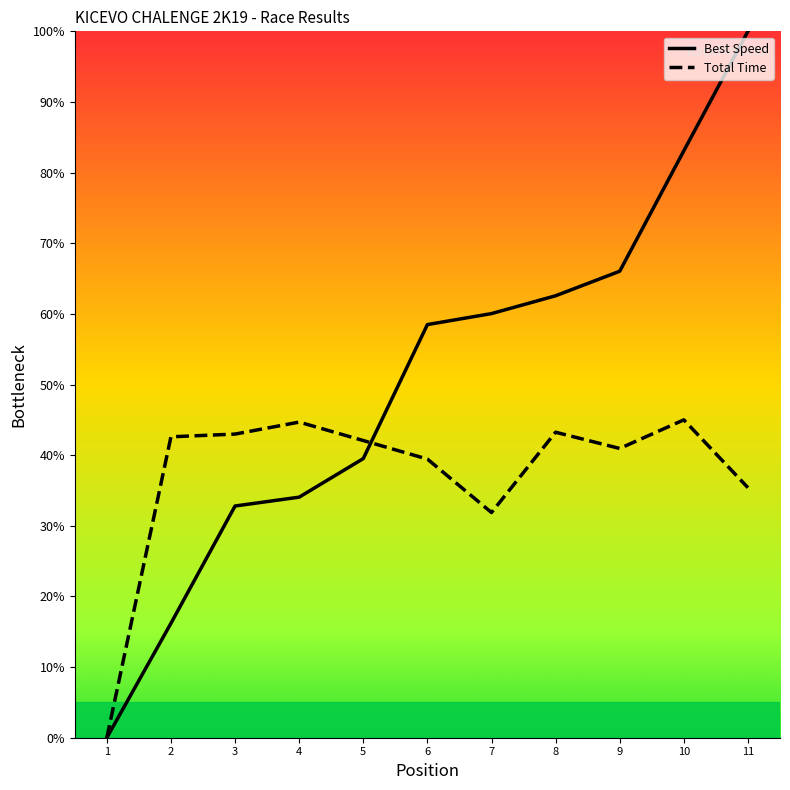

Where is Total Time nearest to the value 22?

7